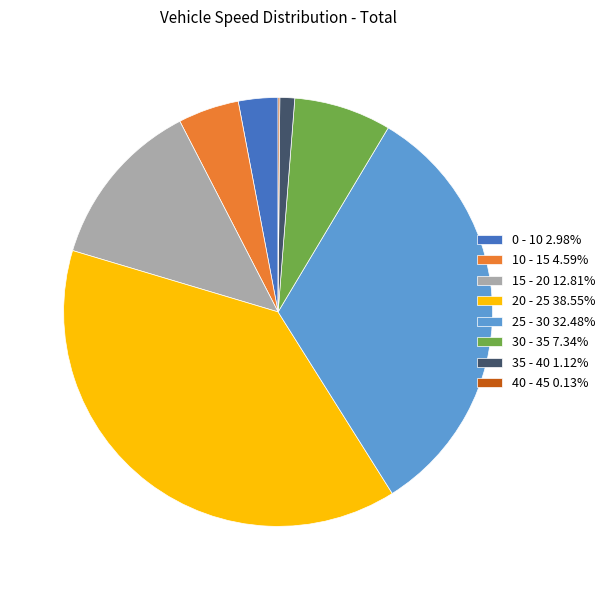

Is there any slice that represents more than half of the pie?

No